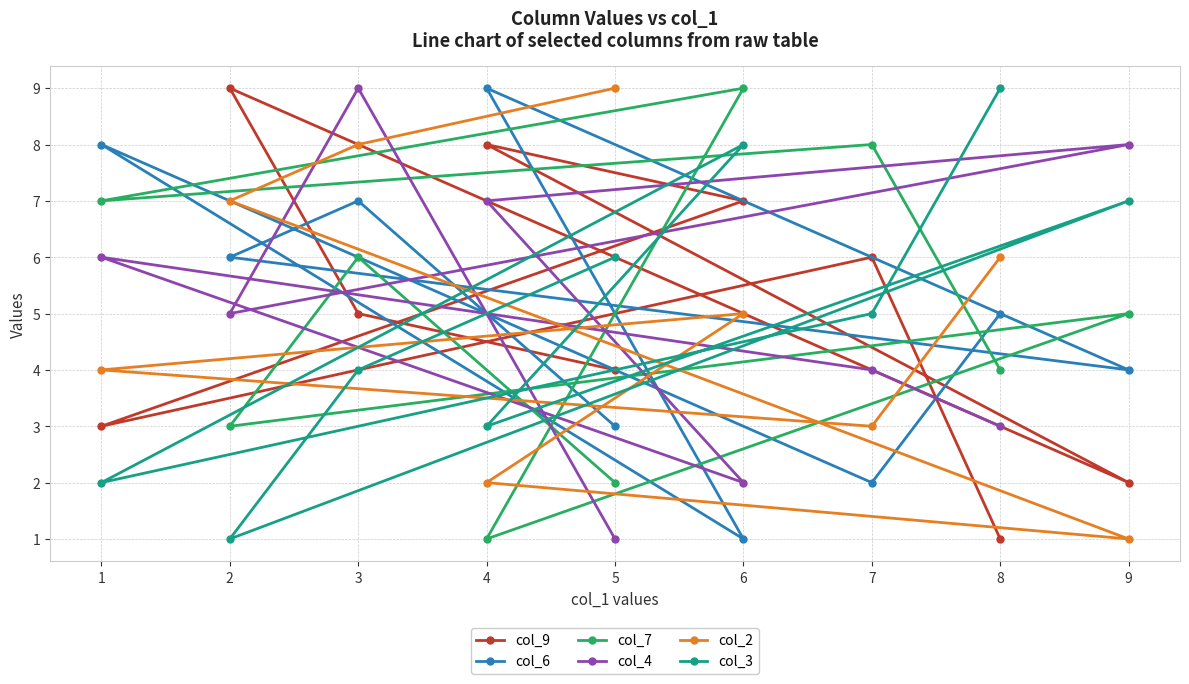

Is it true that col_9 equals 1 at 3?

False